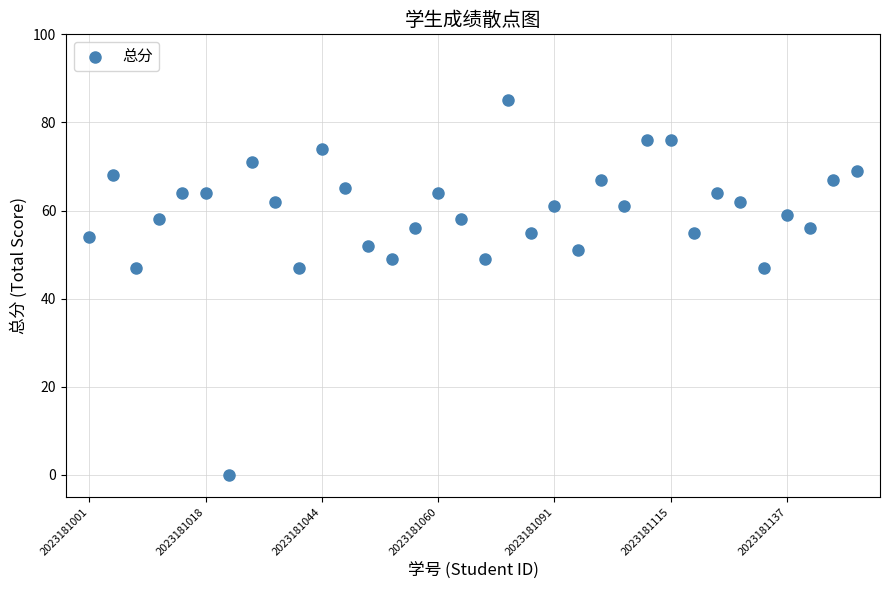

What is the range of Y values (max minus min)?

85